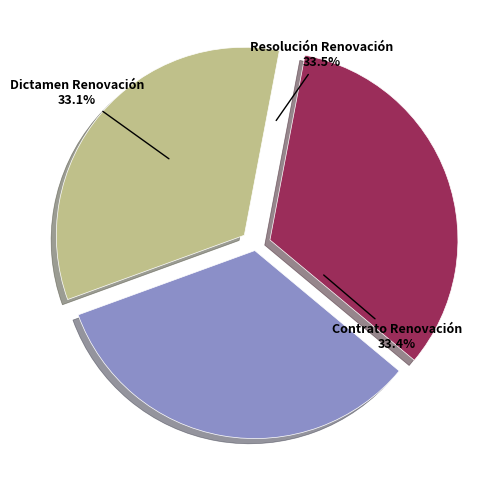

To the nearest percent, what is the combined percentage of Dictamen Renovación and Resolución Renovación?

67%